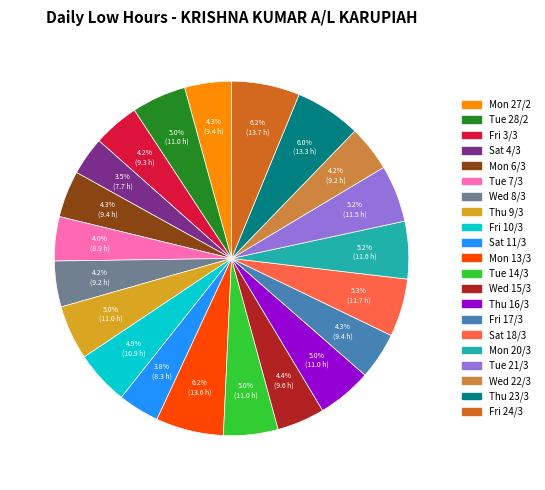

Is the sum of Thu 9/3 and Tue 7/3 greater than half?

No